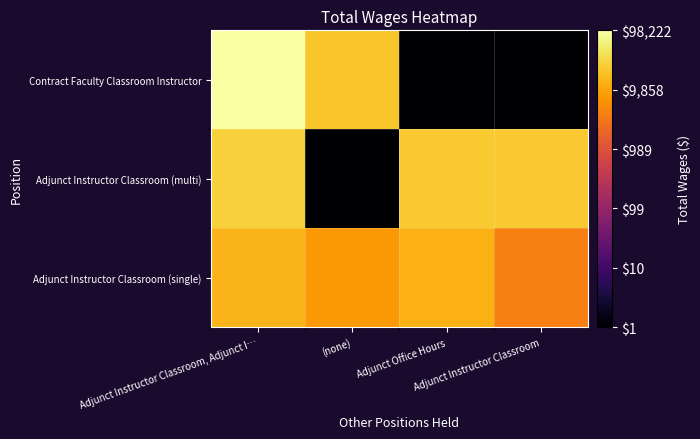

What is the maximum value shown in the chart?

5.0